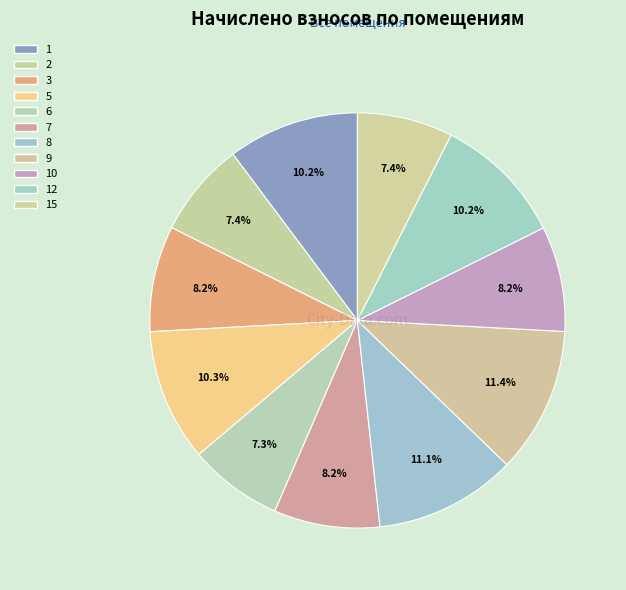

How many slices are in this pie chart?

11